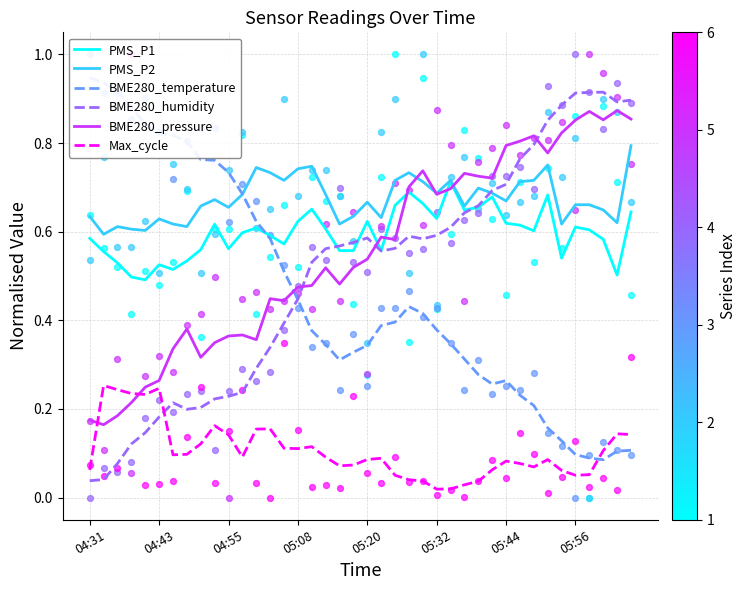

How many intersections are there between Max_cycle and BME280_pressure?

2